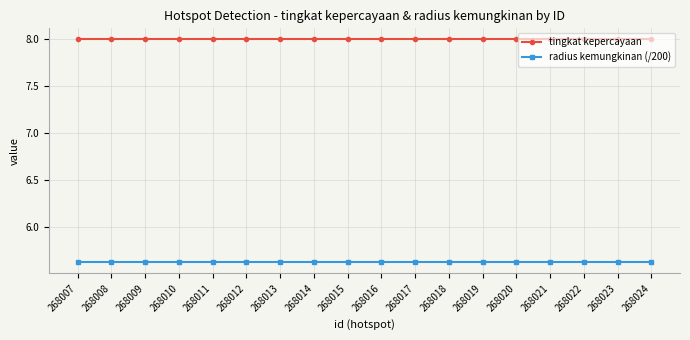

Reading left to right, list all the values displayed in this chart.

tingkat kepercayaan: 8.0	8.0	8.0	8.0	8.0	8.0	8.0	8.0	8.0	8.0	8.0	8.0	8.0	8.0	8.0	8.0	8.0	8.0
radius kemungkinan (/200): 5.6	5.6	5.6	5.6	5.6	5.6	5.6	5.6	5.6	5.6	5.6	5.6	5.6	5.6	5.6	5.6	5.6	5.6